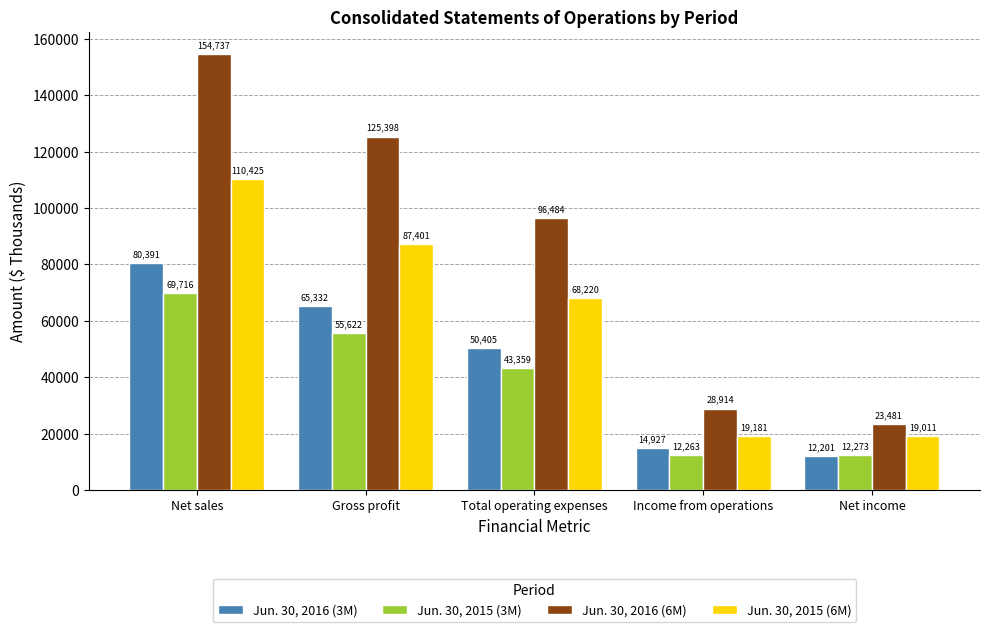

How many bars are there in each group?

4